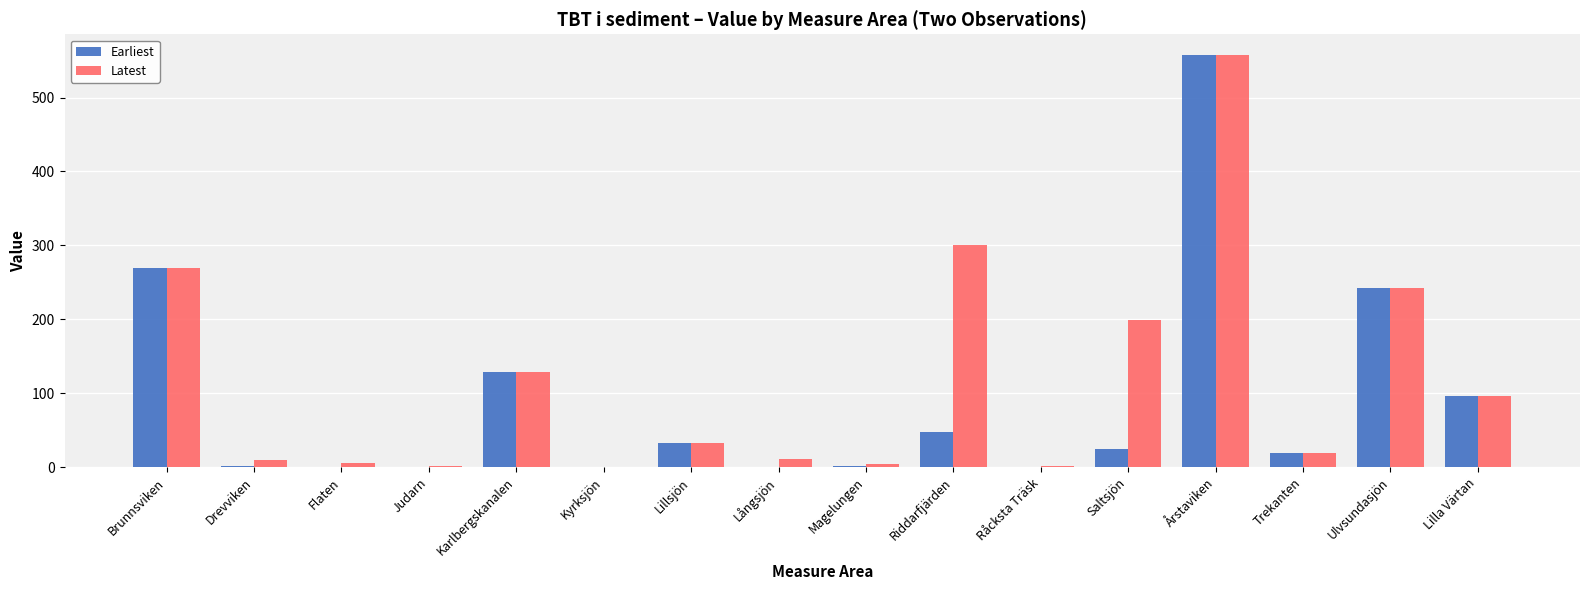

How many categories are shown in the chart?

16